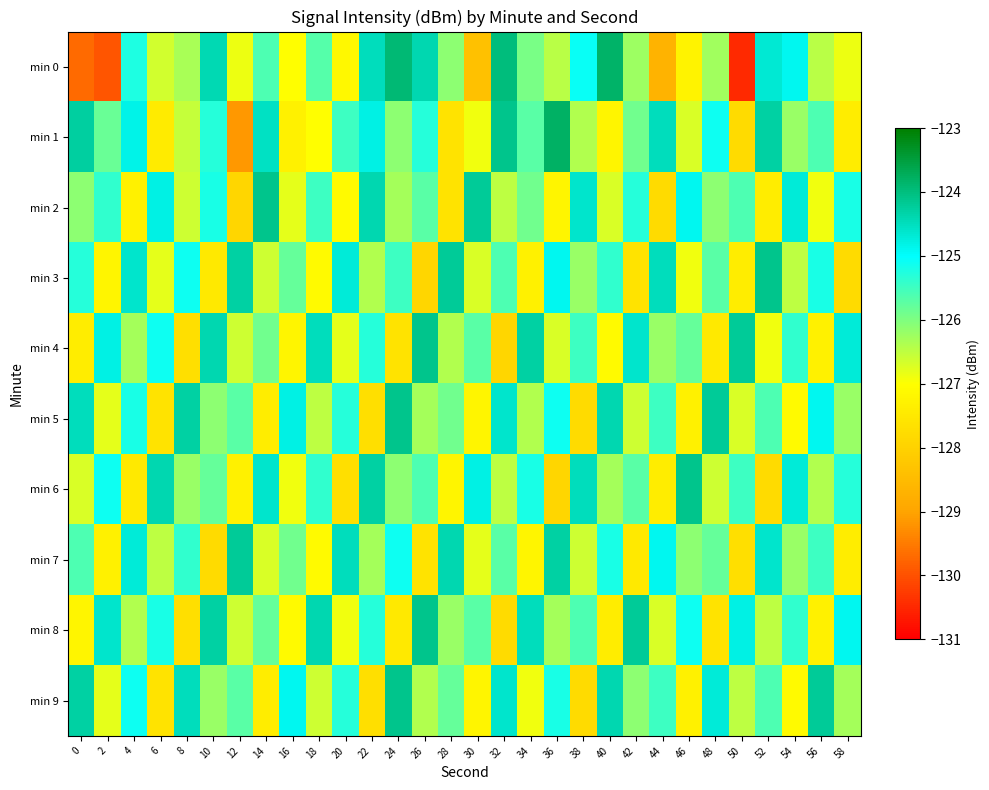

Which series has the largest range (max minus min)?

min 0